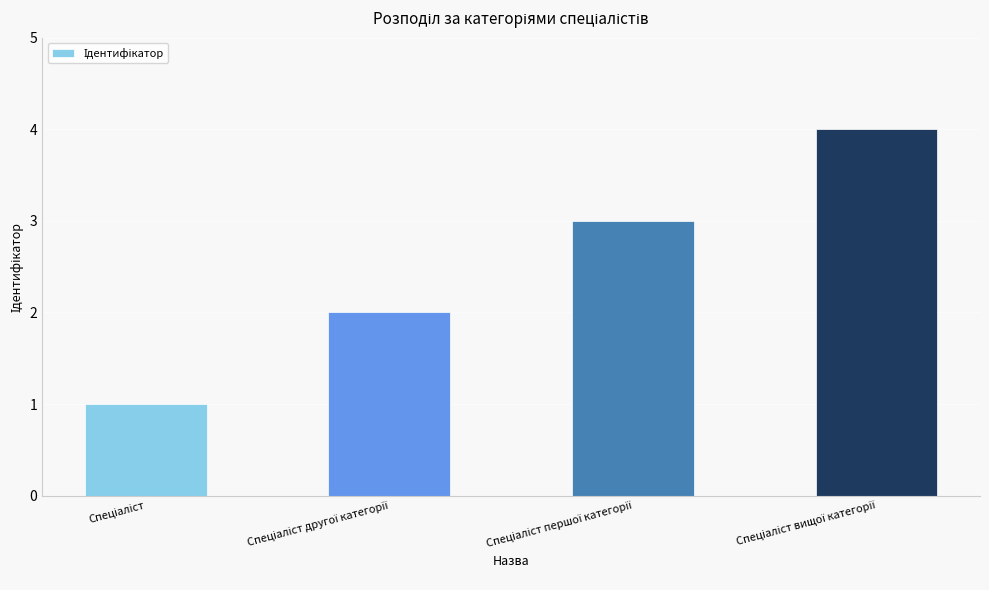

What is the difference between the maximum and minimum values?

3